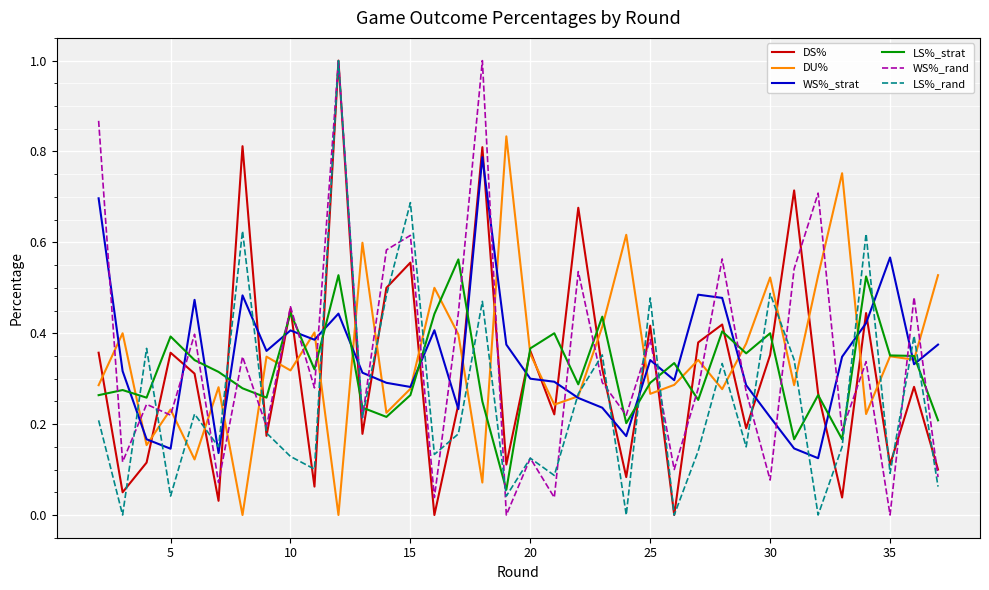

How many lines are shown in the chart?

6